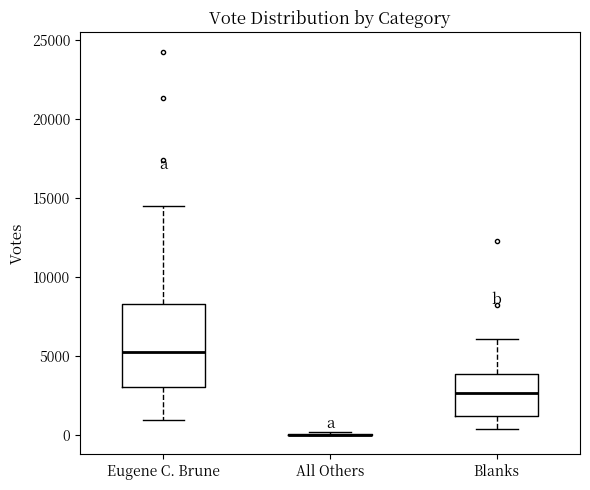

Reading left to right, read every box against the y-axis: the position of its median line, the range the box covers, and the ends of its whiskers. The values are not printed on the chart, so give them approximately, as read against the axis.

Eugene C. Brune: median 5500, box 3000 to 8500, whiskers 1000 to 14500
All Others: box collapsed to a line at 0, whiskers 0 to 0
Blanks: median 2500, box 1000 to 4000, whiskers 500 to 6000